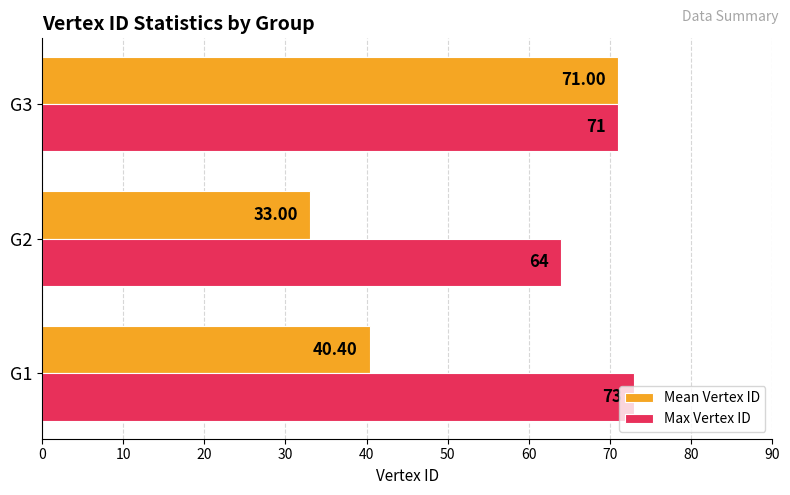

How many Mean Vertex ID values are between 33 and 71?

3